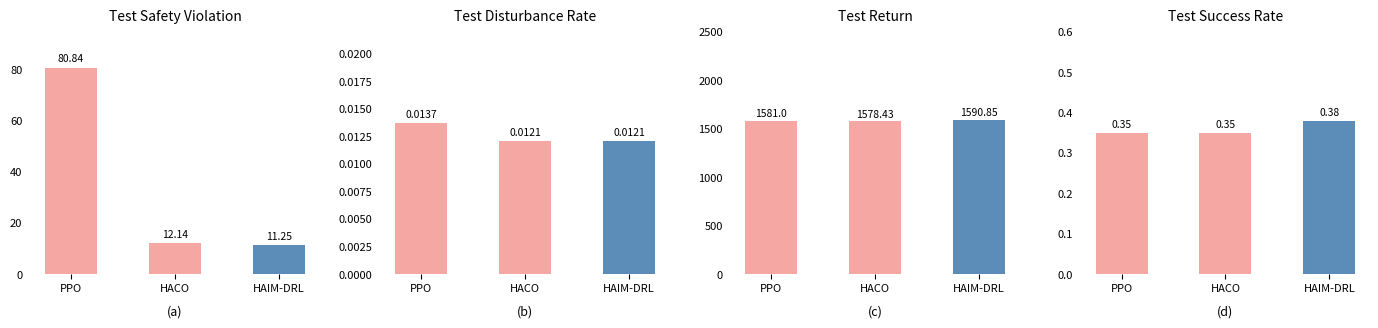

Which has a higher value, HACO or HAIM-DRL?

HACO